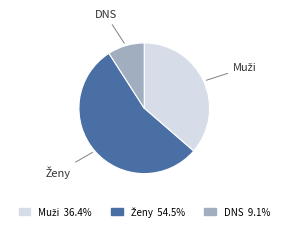

How many slices are in this pie chart?

3